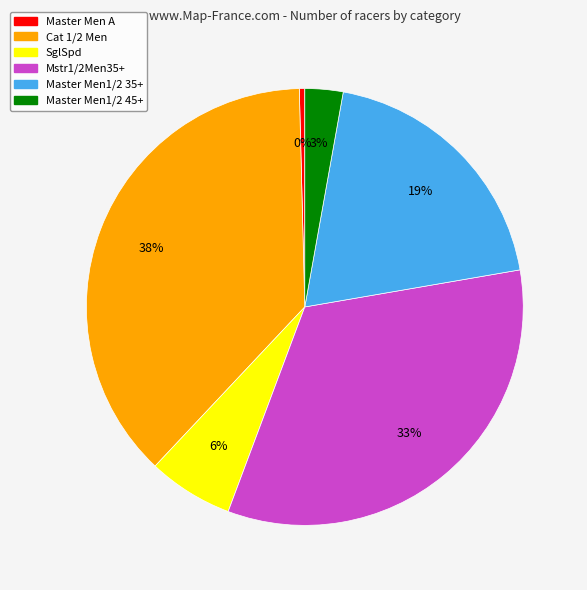

To the nearest percent, what percentage of the pie is SglSpd?

6%